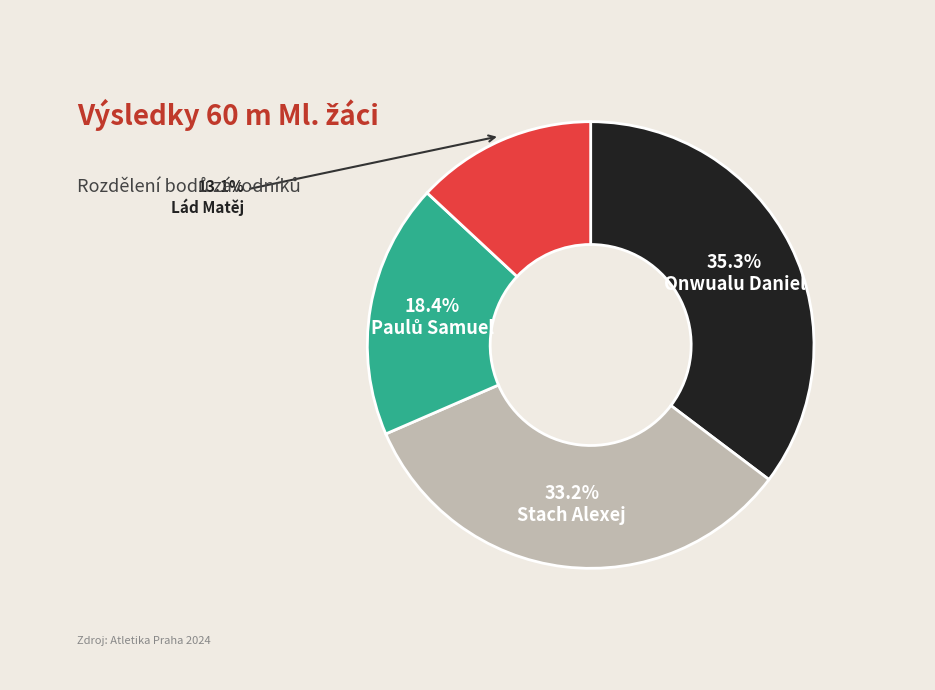

How much of the chart is everything except Onwualu Daniel?

64.7%